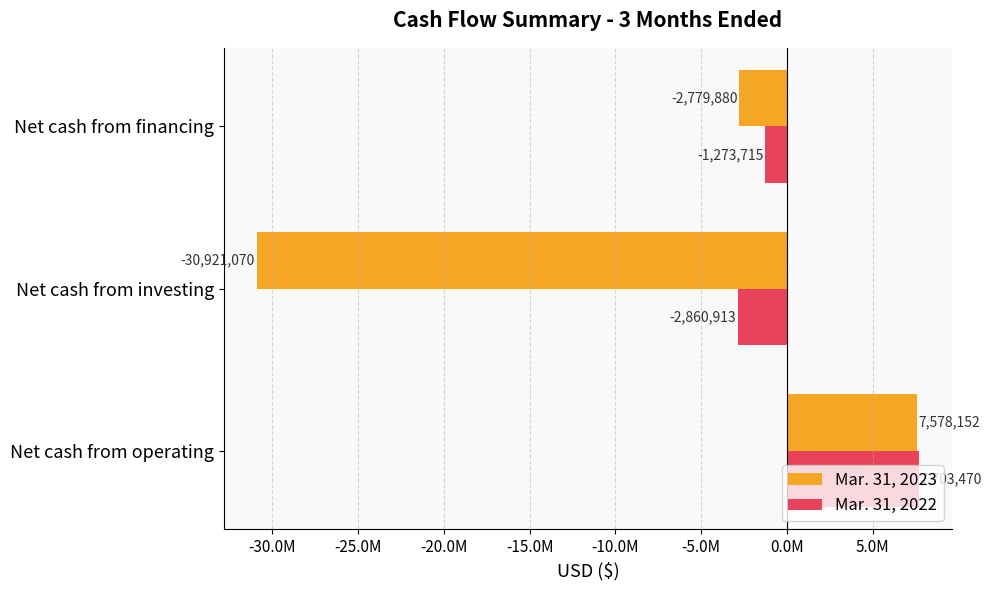

How many Mar. 31, 2022 values are between -2860913 and 7703470?

3